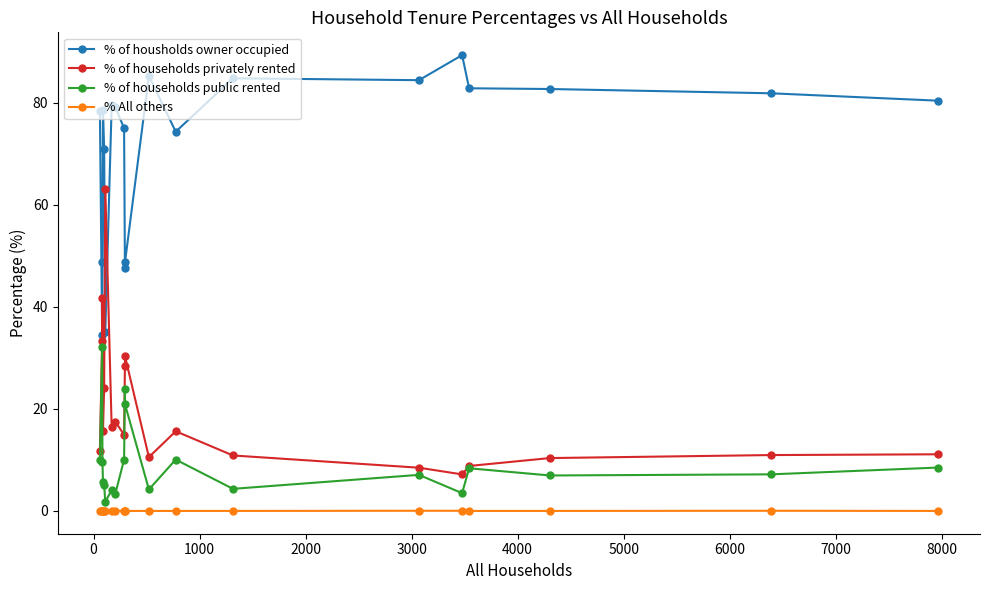

What is the highest value of the % of households public rented series?

32.1